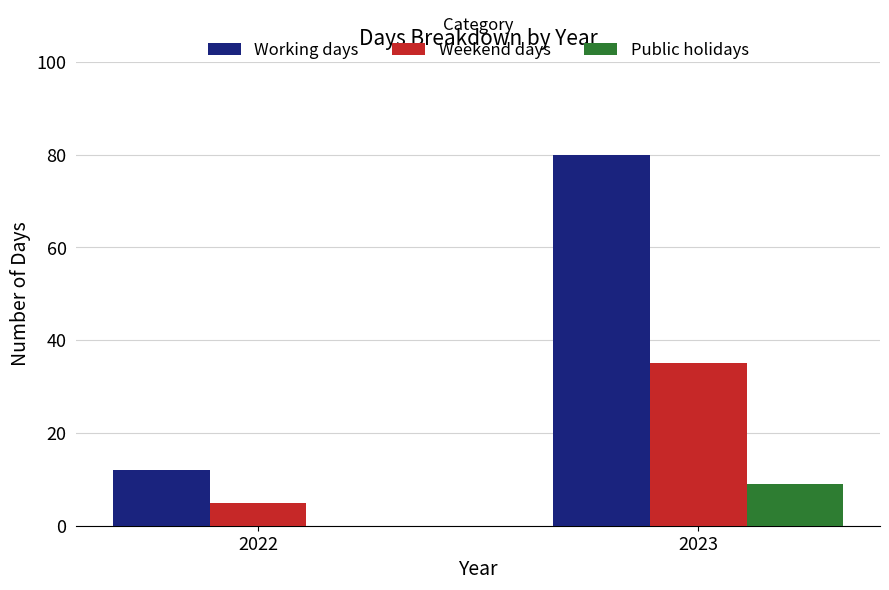

What is the maximum value for Working days?

80